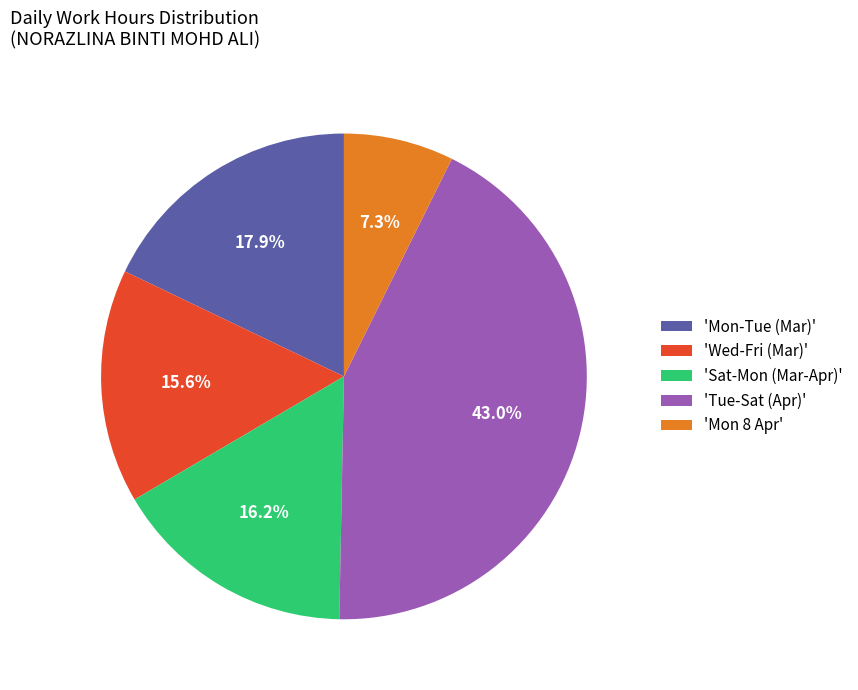

Combined, do 'Mon 8 Apr' and 'Wed-Fri (Mar)' account for over 50%?

No